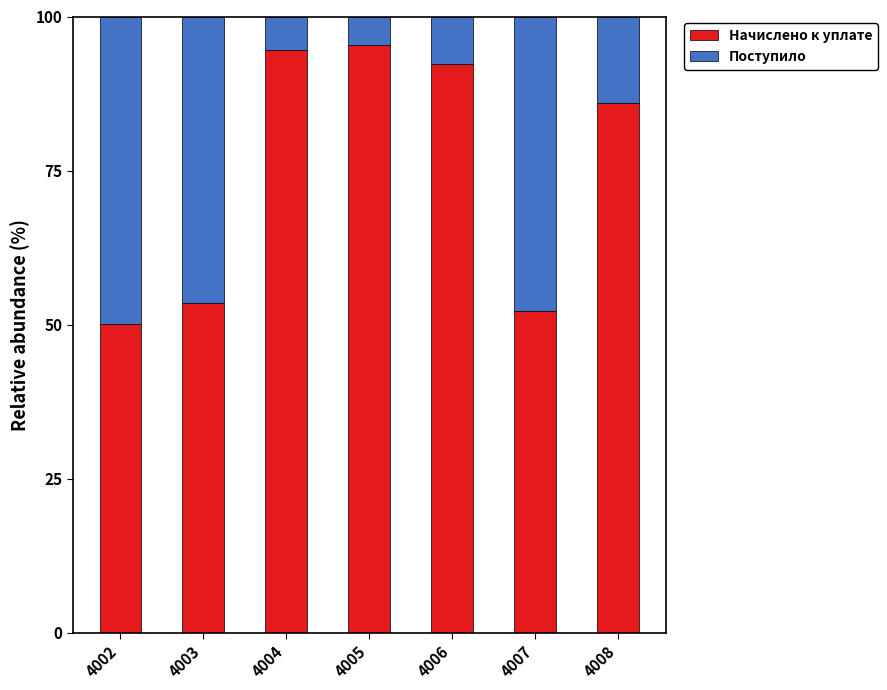

Are the bars grouped side by side (vs. stacked)?

No